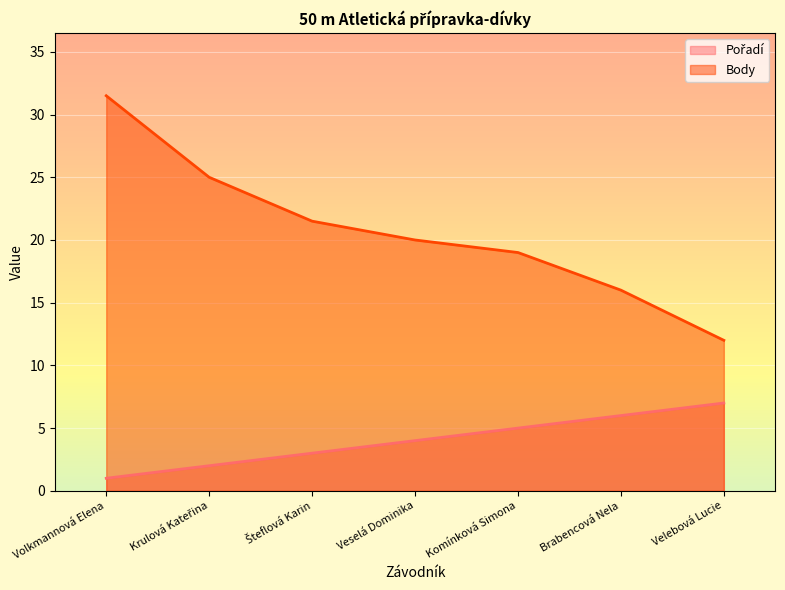

What position from the left is Veselá Dominika?

4